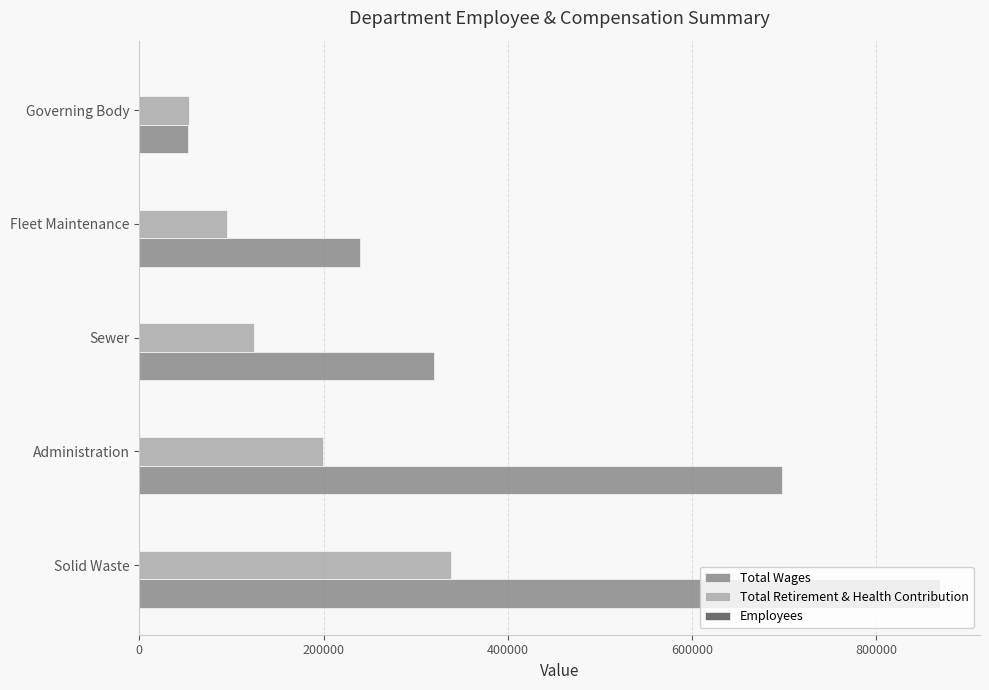

How many categories are shown in the chart?

5